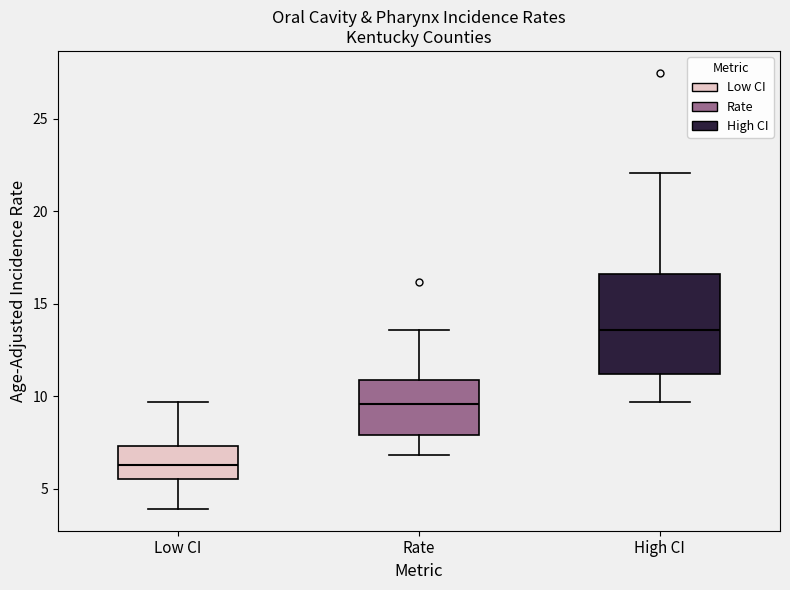

Reading left to right, transcribe this box plot: for each box, give where its median line is, the range the box spans, and where its two whiskers end, as read against the y-axis. The values are not printed on the chart, so give them approximately, as read against the axis.

Low CI: median 6.5, box 5.5 to 7.5, whiskers 4.0 to 9.5
Rate: median 9.5, box 8.0 to 11.0, whiskers 7.0 to 13.5
High CI: median 13.5, box 11.0 to 16.5, whiskers 9.5 to 22.0